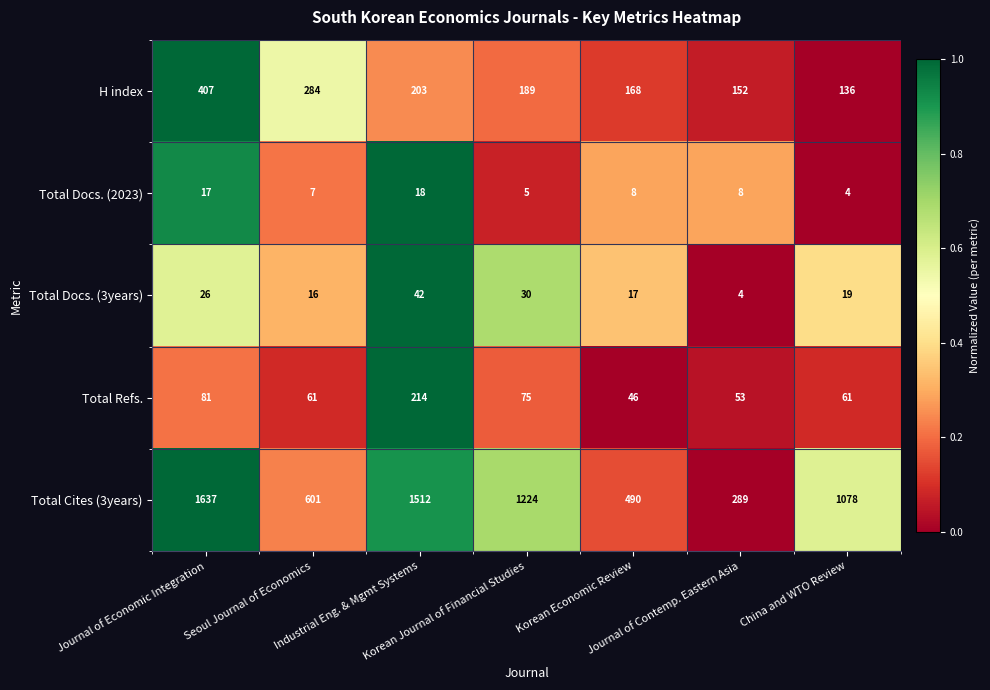

Which series has the widest spread of values?

Total Cites (3years)